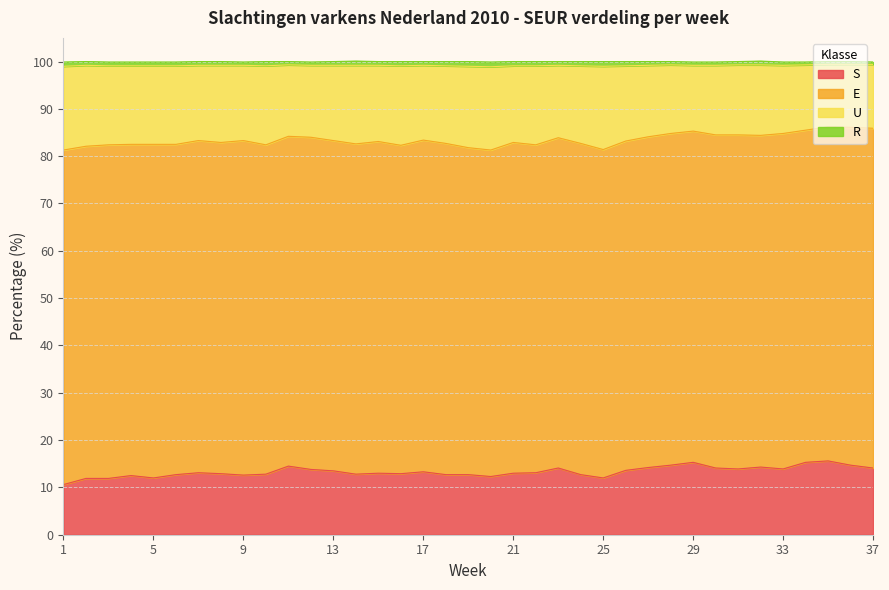

What is the minimum value for S?

10.6